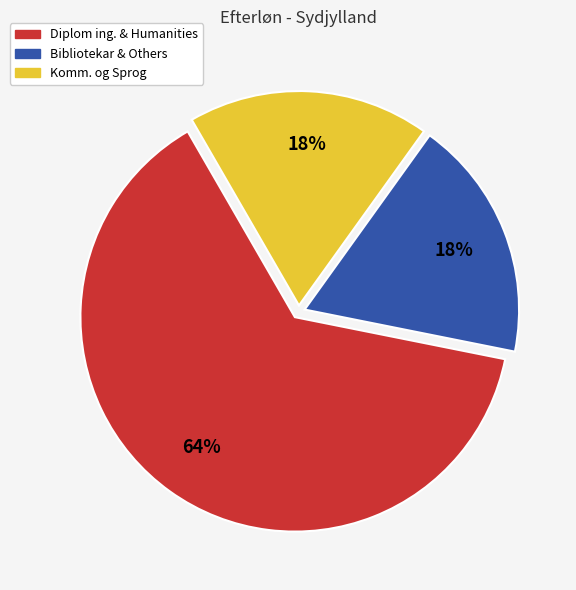

Does any single category account for the majority?

Yes